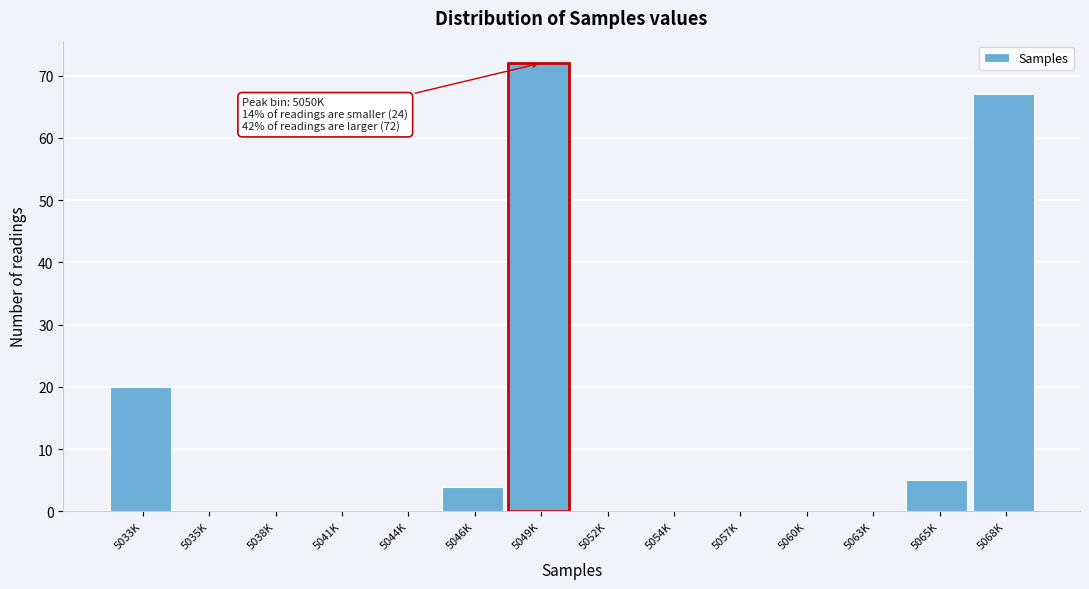

Reading left to right, transcribe all the data shown in this chart.

5033K=20	5035K=0	5038K=0	5041K=0	5044K=0	5046K=4	5049K=72	5052K=0	5054K=0	5057K=0	5060K=0	5063K=0	5065K=5	5068K=67